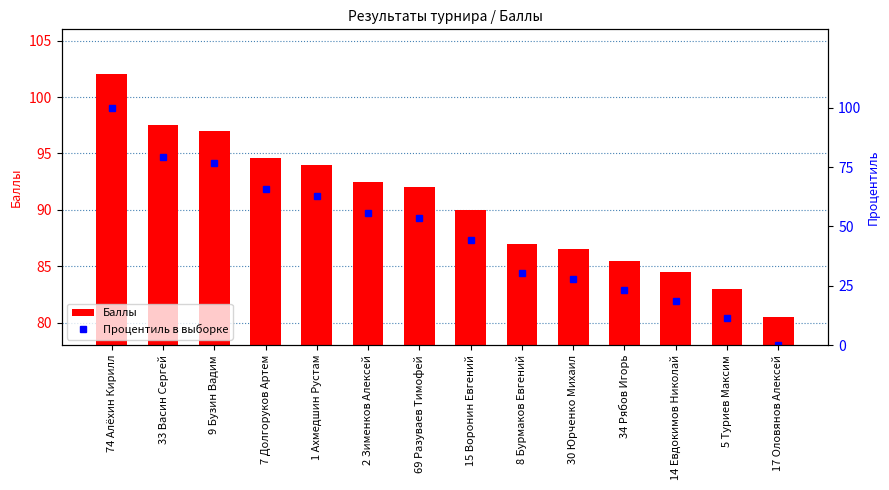

Between 14 Евдокимов Николай and 1 Ахмедшин Рустам, which is larger?

1 Ахмедшин Рустам